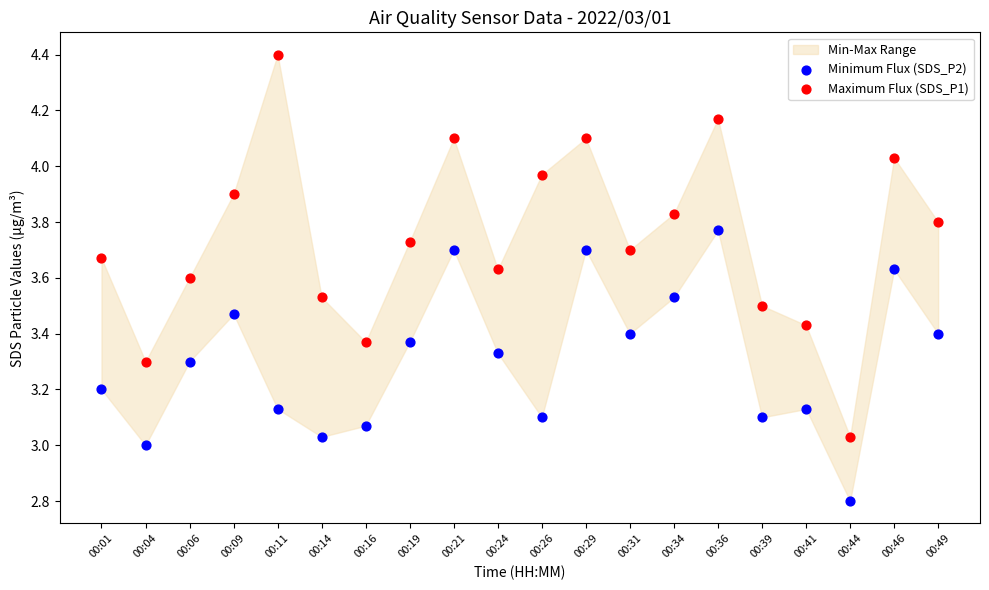

Across all data points, what is the range of Y values (max minus min)?

1.6